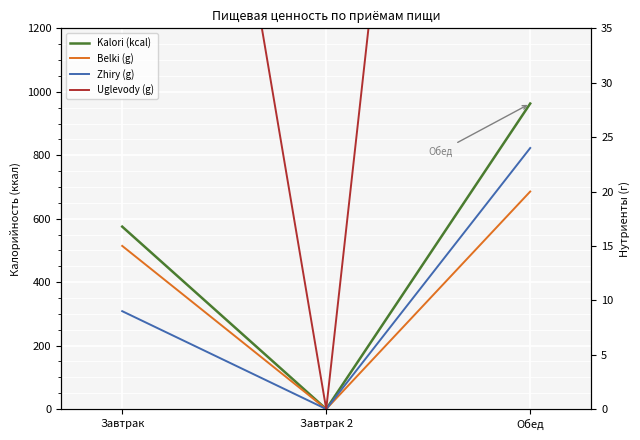

What are all the series names shown in the legend?

Kalori (kcal), Belki (g), Zhiry (g), Uglevody (g)